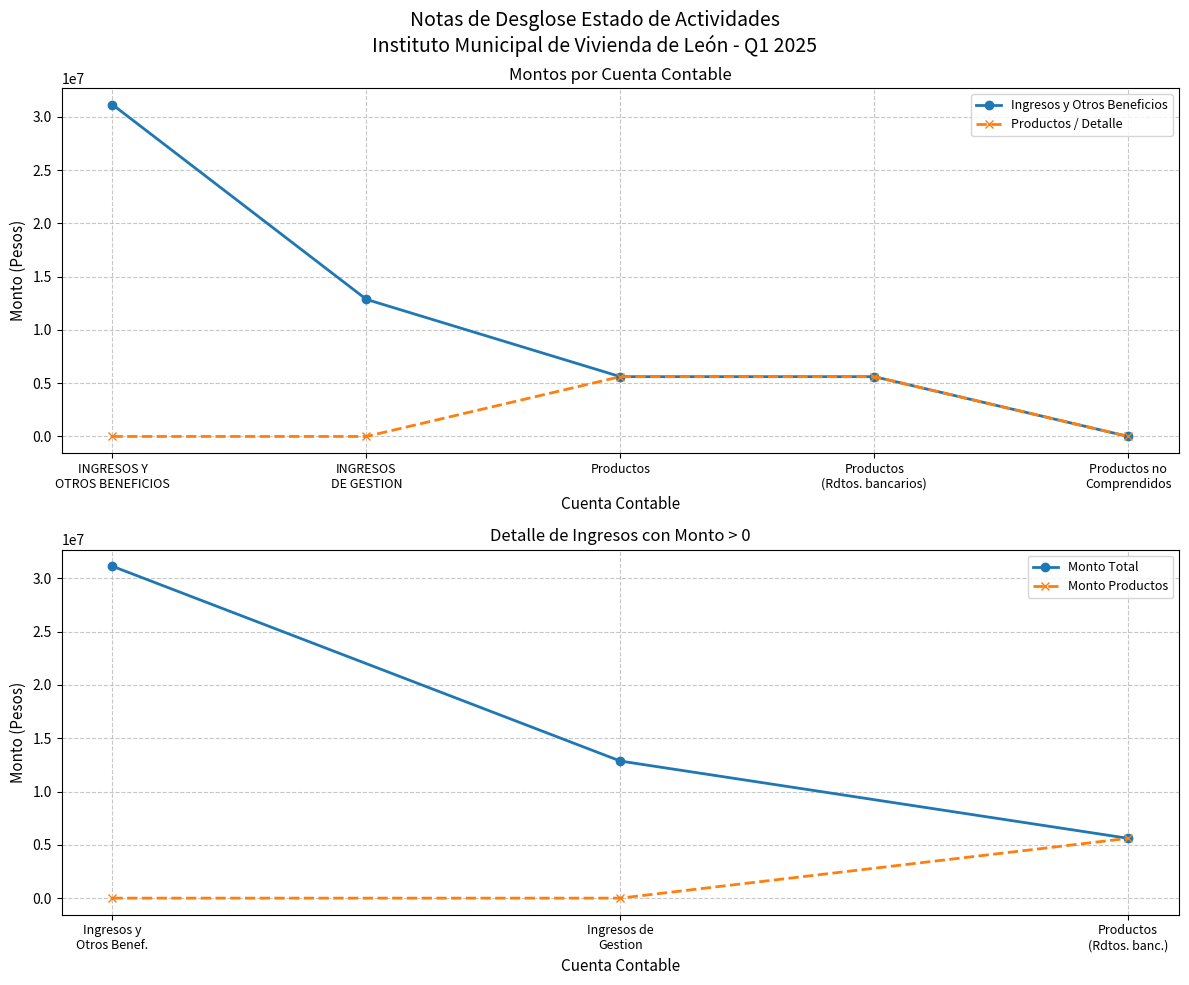

How many lines are shown in the chart?

2